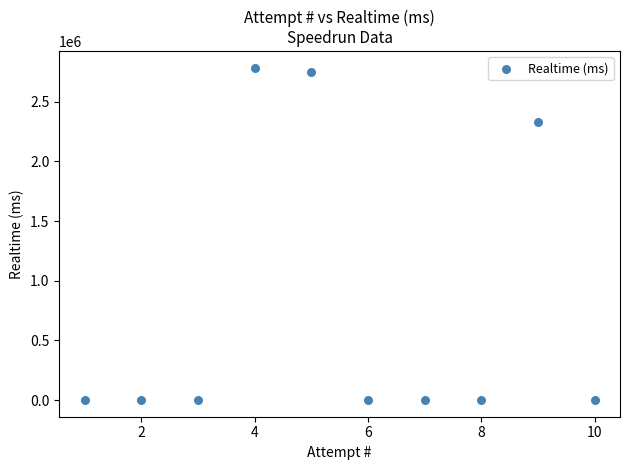

What Y value in the scatter plot is closest to 1392416?

2331125